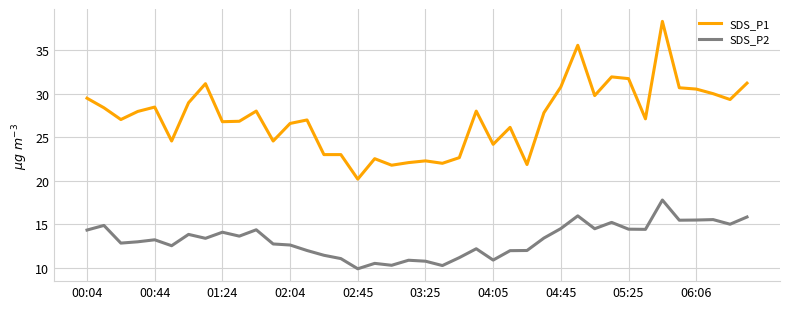

True or false: SDS_P1 and SDS_P2 intersect in this chart.

False